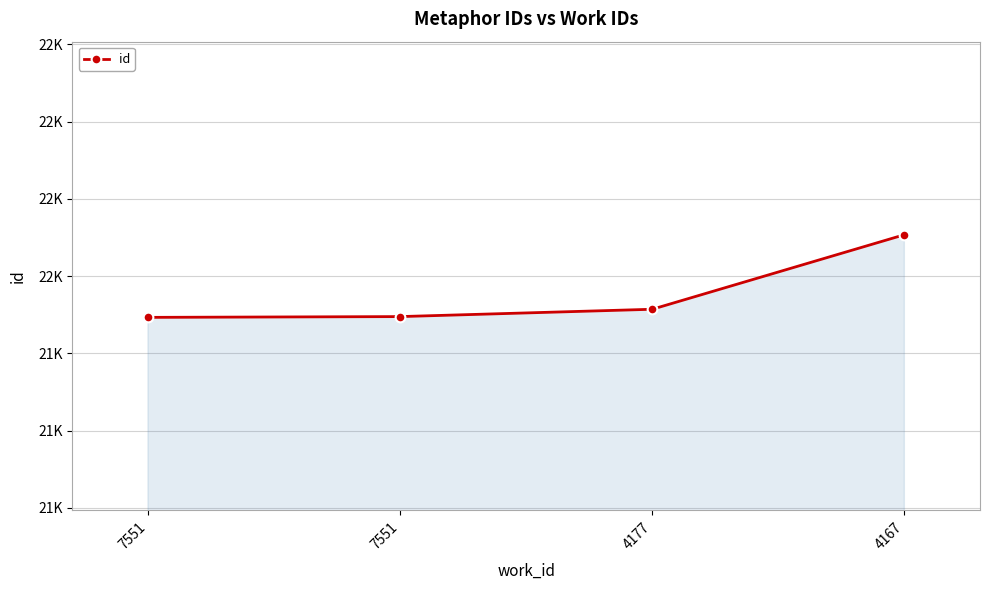

Is it true that the value at 7551 is 21893?

True